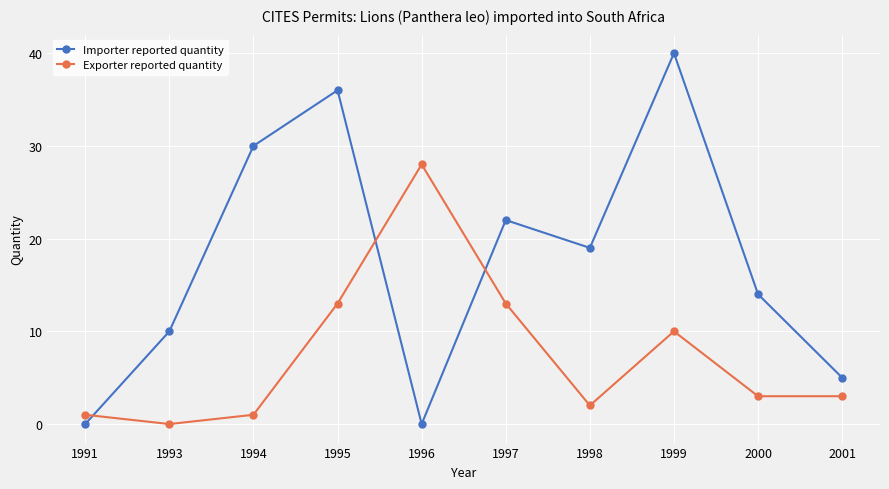

Reading right to left, extract all data points from this chart.

Importer reported quantity: 2001=5	2000=14	1999=40	1998=19	1997=22	1996=0	1995=36	1994=30	1993=10	1991=0
Exporter reported quantity: 2001=3	2000=3	1999=10	1998=2	1997=13	1996=28	1995=13	1994=1	1993=0	1991=1